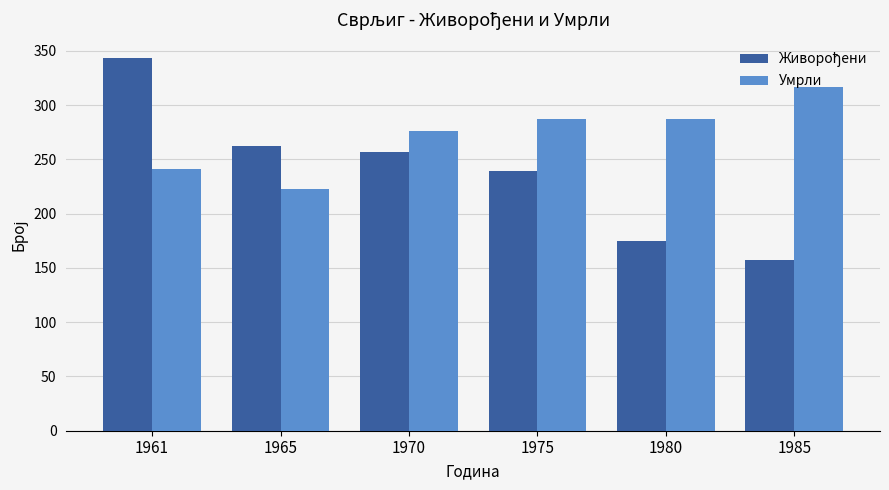

What is the difference between the highest and lowest values at 1980?

112